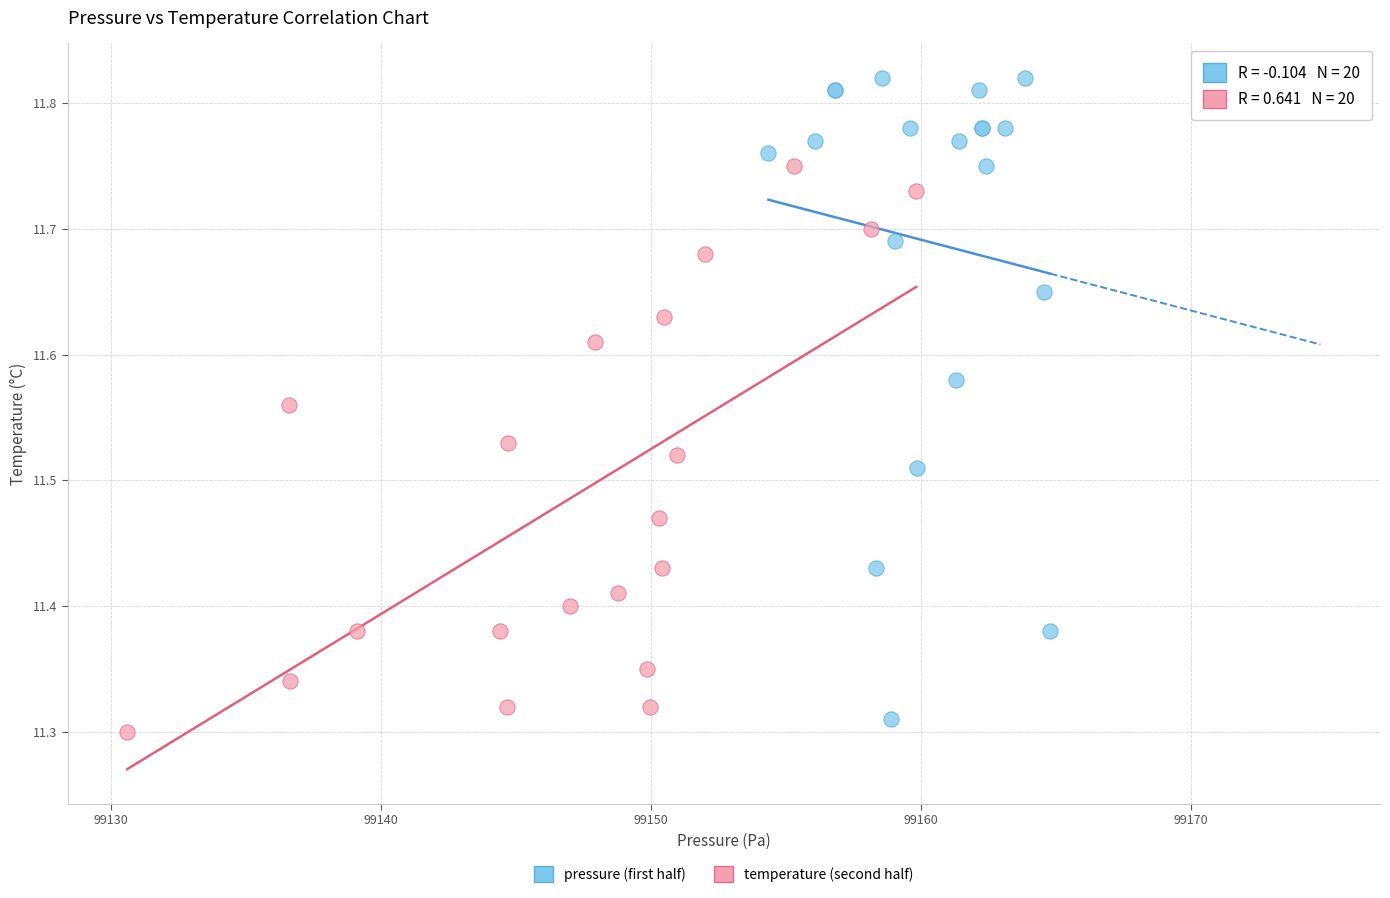

Which series reaches the maximum Y coordinate?

pressure (first half)